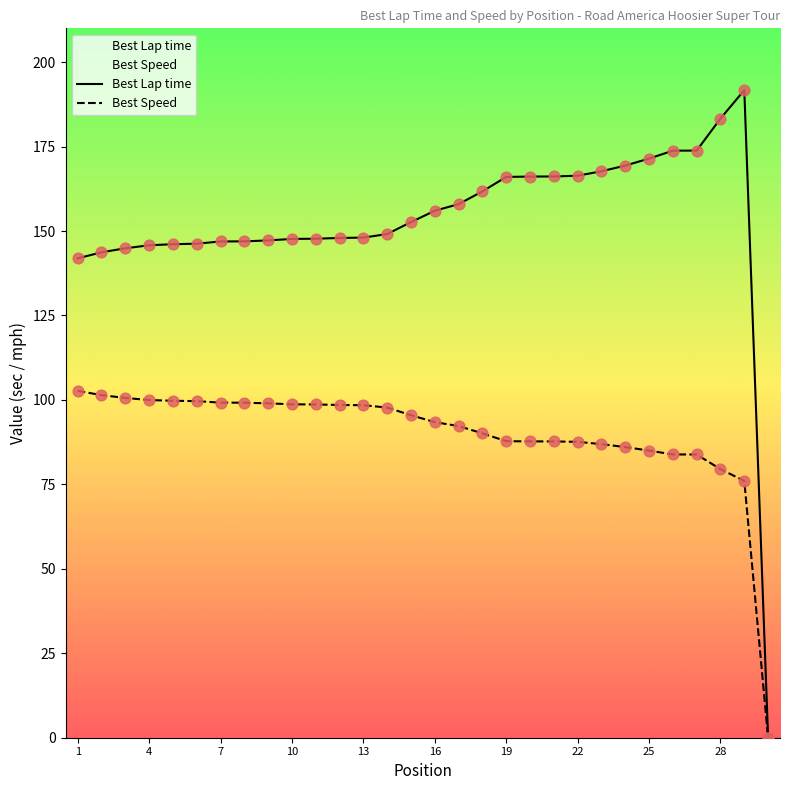

At how many categories does at least one series exceed 35?

29